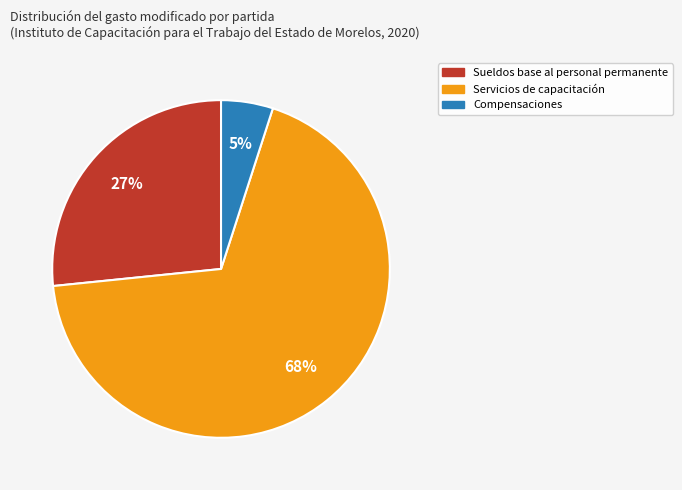

Rank the categories by value from lowest to highest.

Compensaciones, Sueldos base al personal permanente, Servicios de capacitación